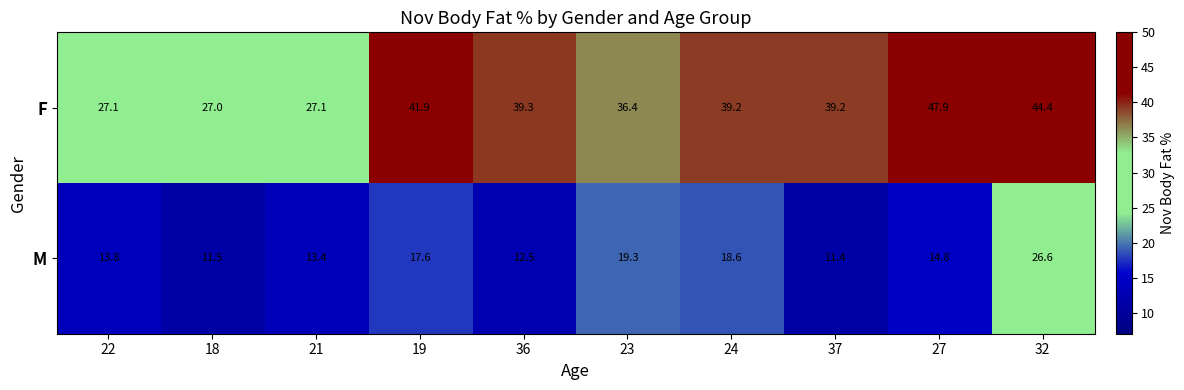

Is it true that F equals 39.3 at 36?

True